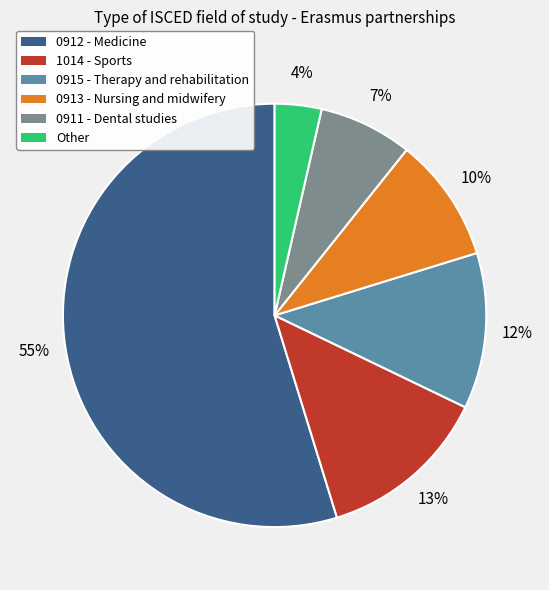

The Other slice represents 4% of the pie. True or false?

True